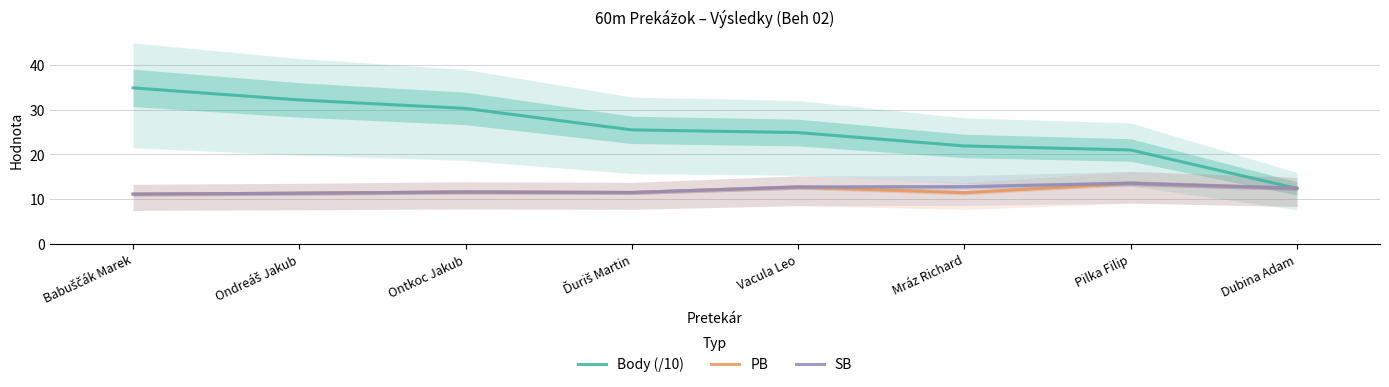

At which category is the sum across all series the highest?

Babuščák Marek